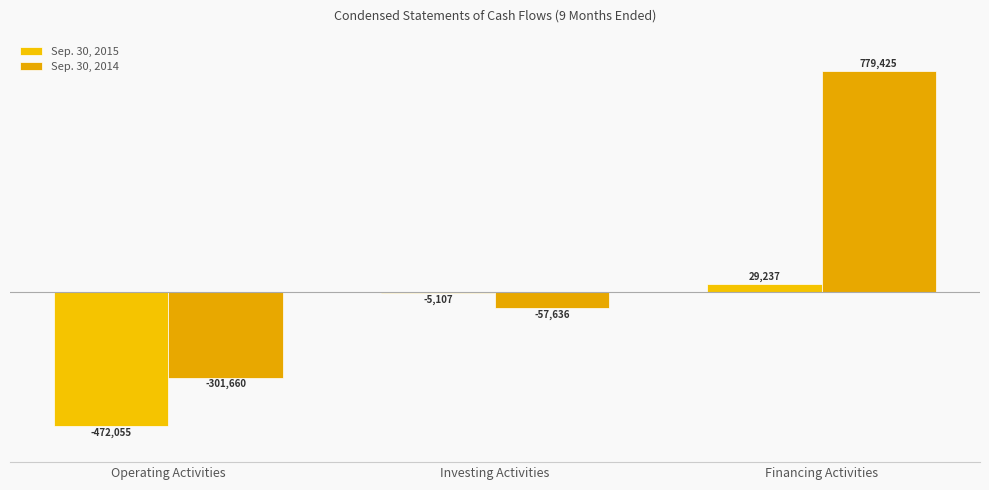

At which category is the sum across all series the highest?

Financing Activities